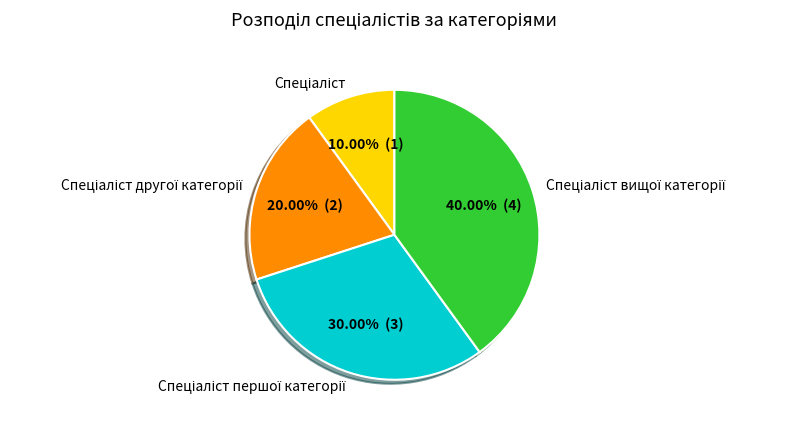

Is there a majority slice in this chart?

No